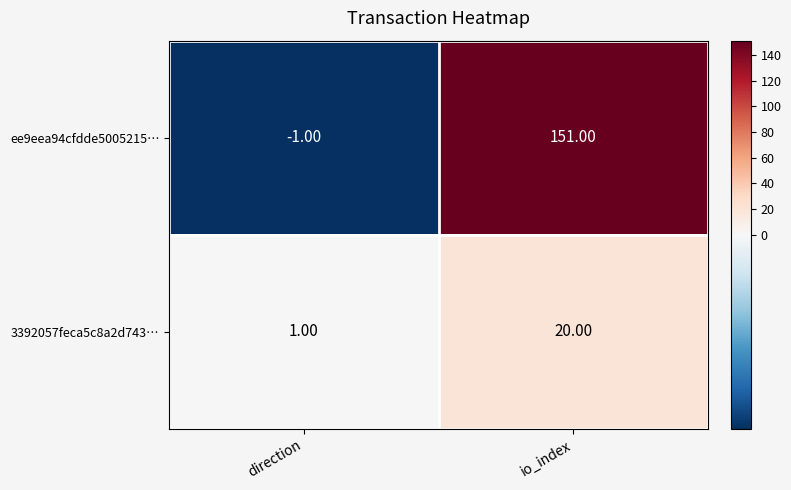

Which series has the largest total across all categories?

ee9eea94cfdde5005215…